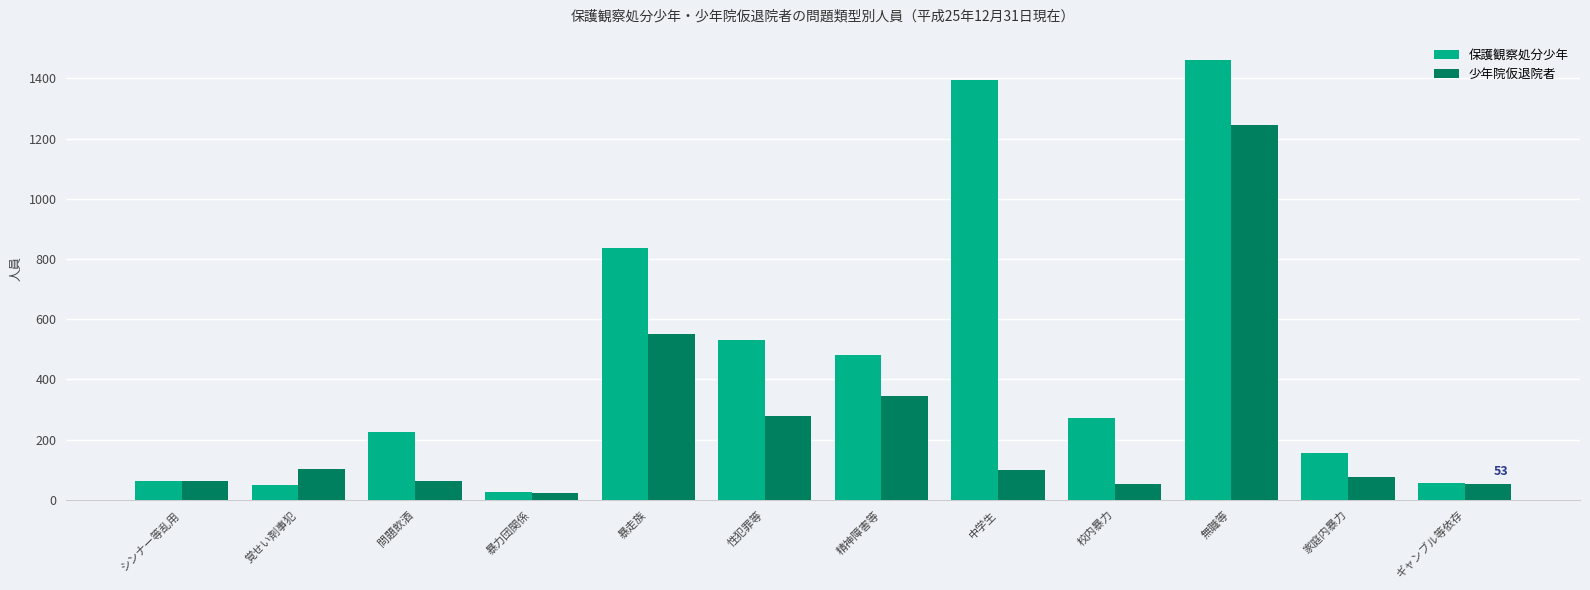

What is the sum of the 保護観察処分少年 values at 精神障害等 and 問題飲酒?

706